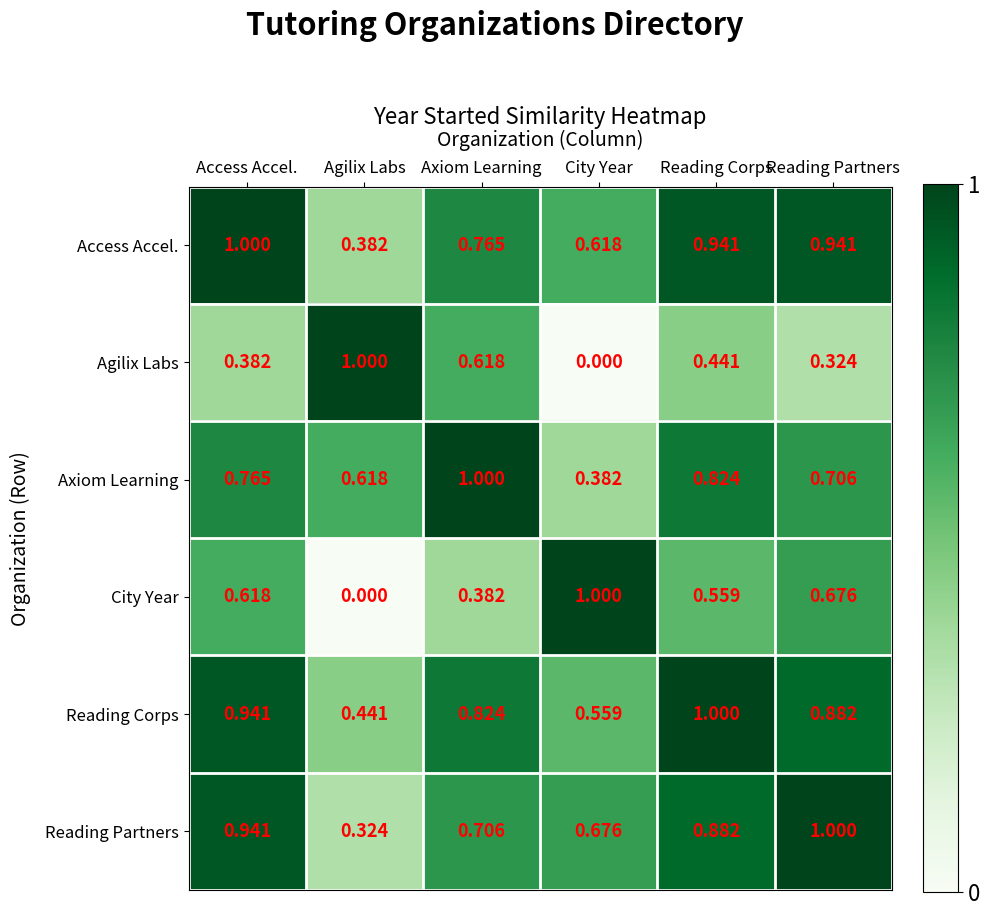

Which category has the lowest value in the Access Accel. series?

Agilix Labs